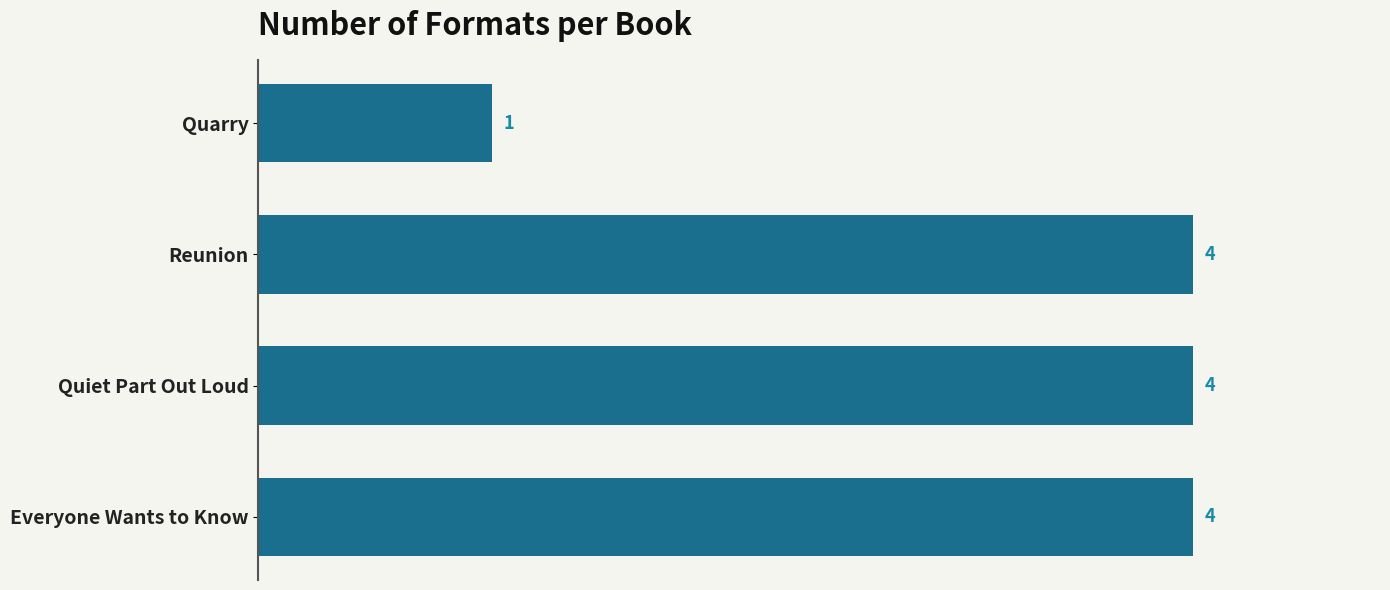

How many data points are less than 4?

1